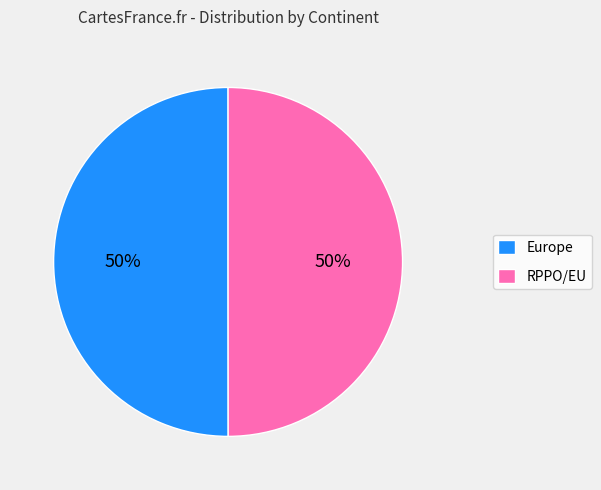

Approximately how many times larger is the value at RPPO/EU compared to Europe?

1.0